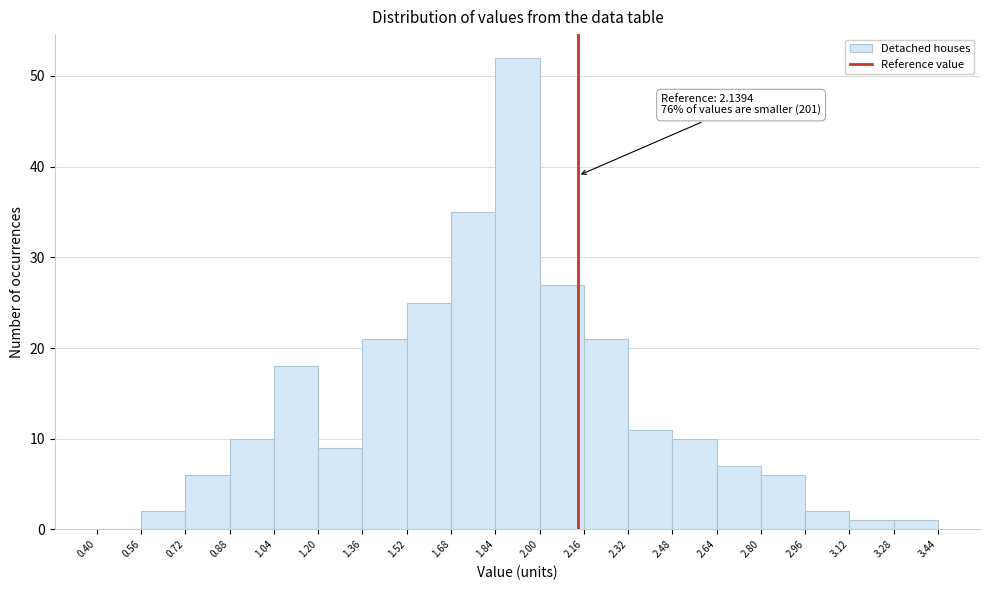

Which range on the x-axis has the tallest bar?

1.84 to 2.00